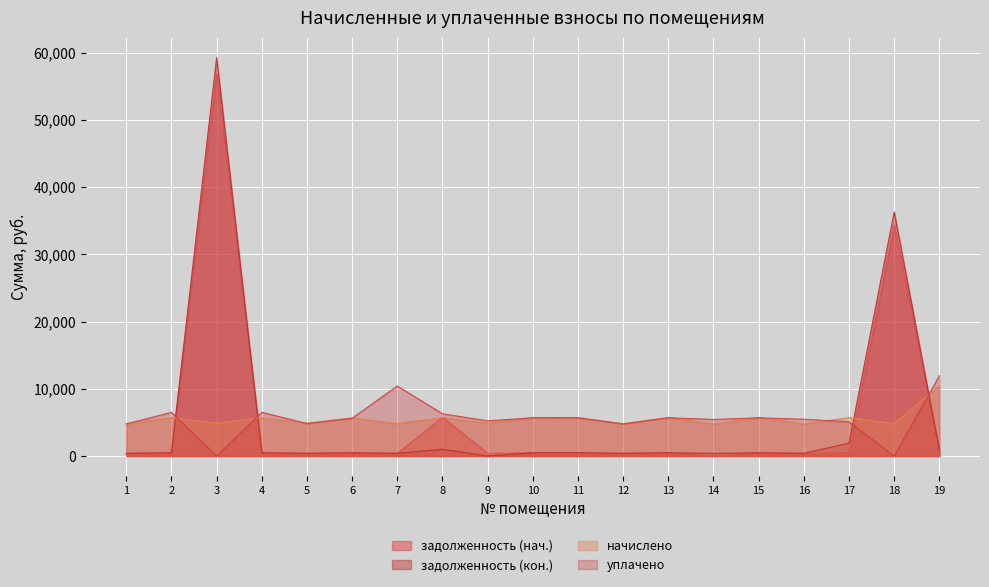

At which category is the sum across all series the highest?

3